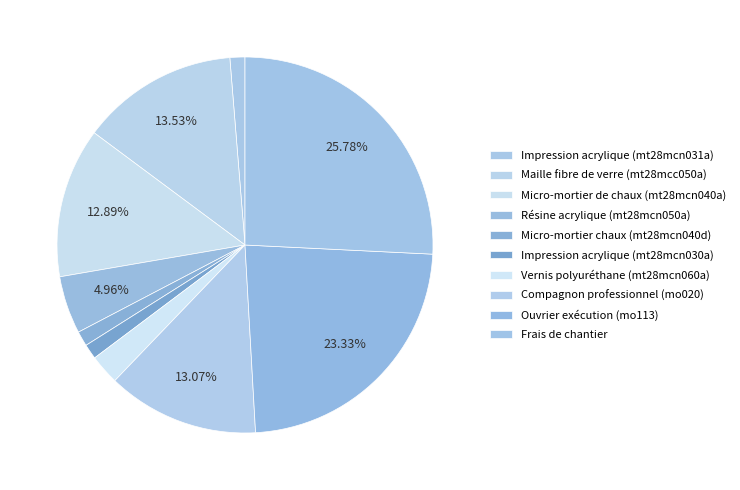

How many segments does this pie chart have?

10